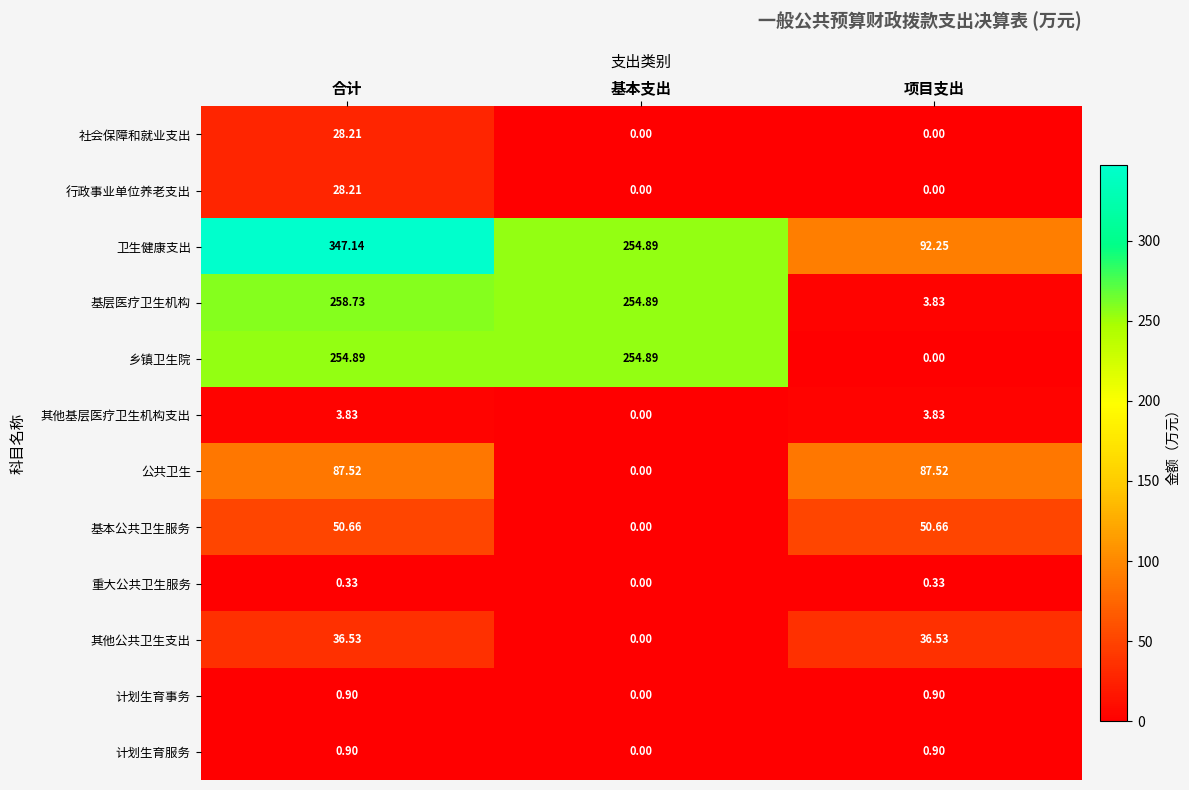

Which series has the largest range (max minus min)?

基层医疗卫生机构